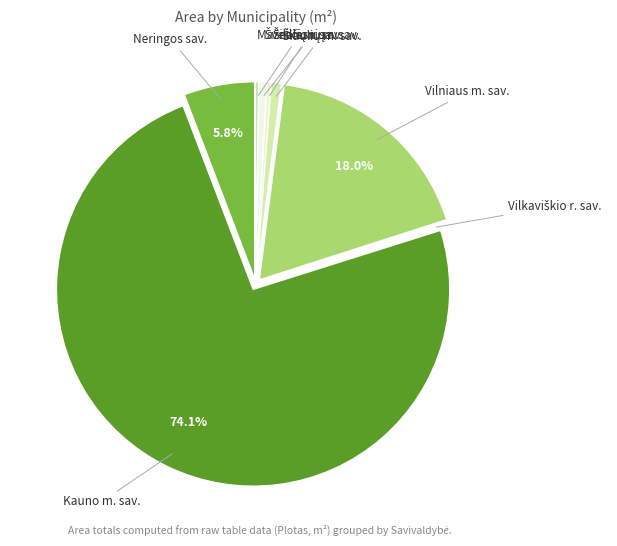

Combined, what portion of the pie is Kauno m. sav. and Neringos sav.?

79.9%